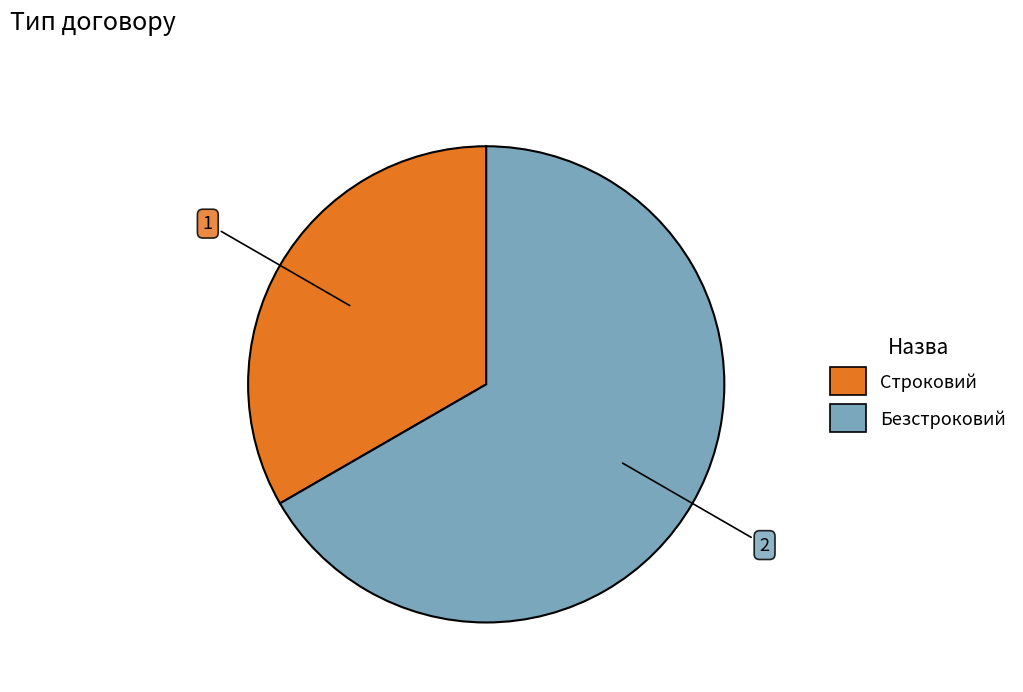

Approximately how many times larger is the value at Строковий compared to Безстроковий?

0.5